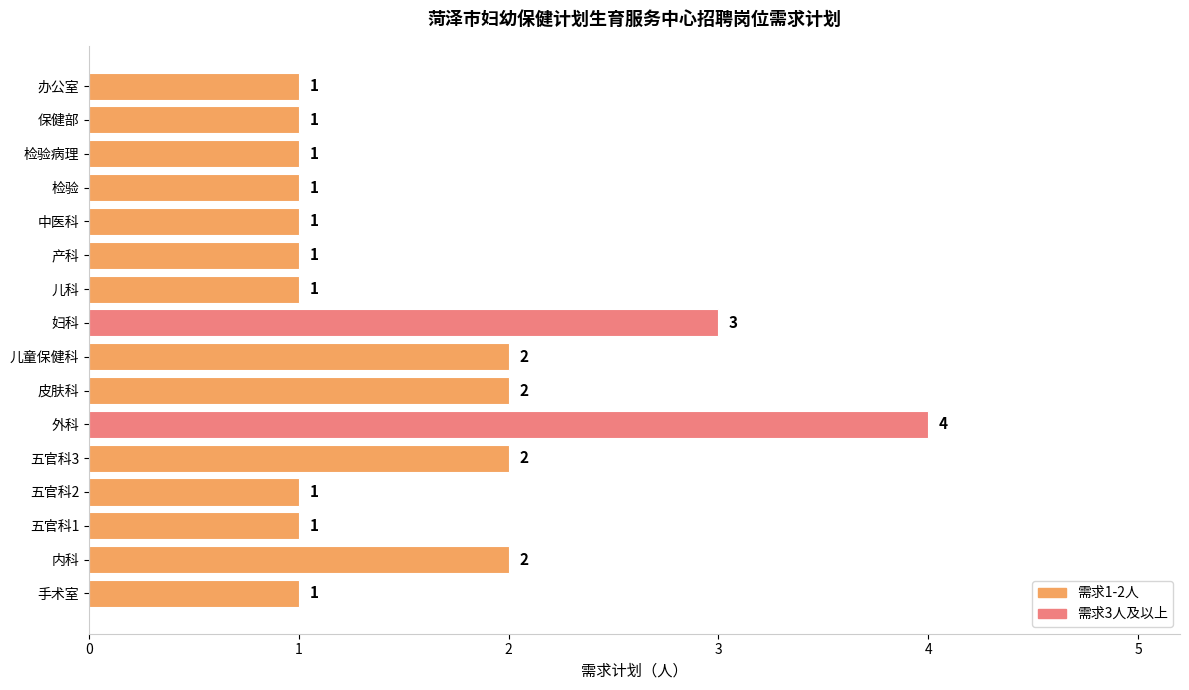

How many bars are there in total?

16